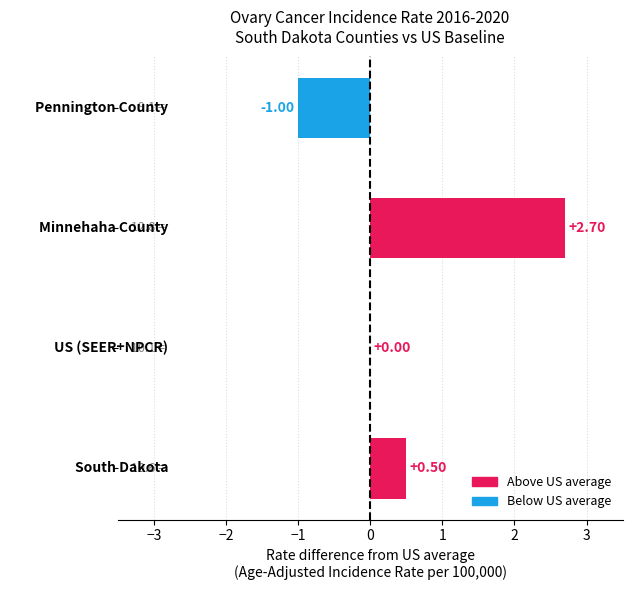

Are the bars horizontal?

Yes